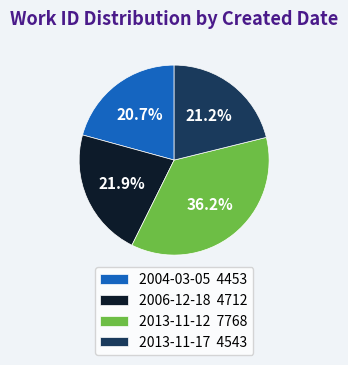

What is the ratio of the value at 2006-12-18 4712 to the value at 2013-11-12 7768?

0.6